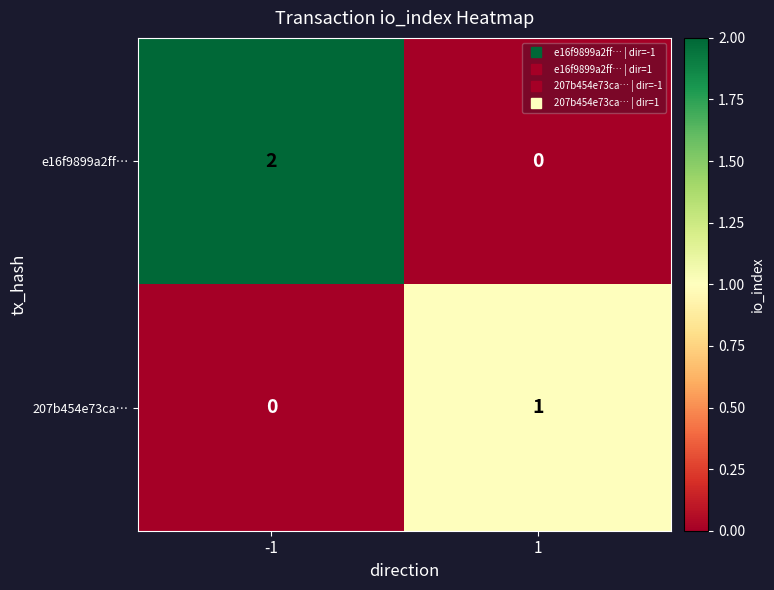

Is it true that e16f9899a2ff… equals 1 at -1?

False